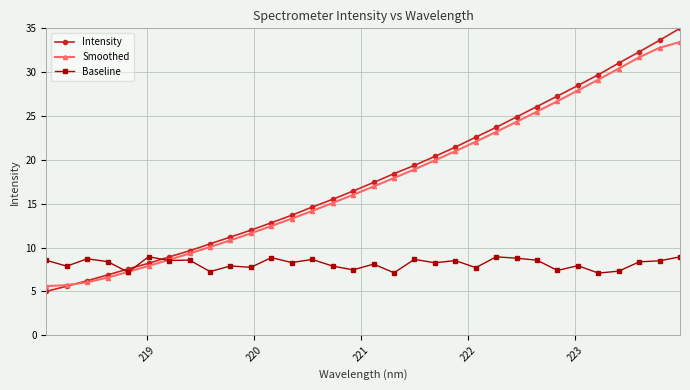

True or false: Baseline has more than 1 points higher than both neighbors.

True